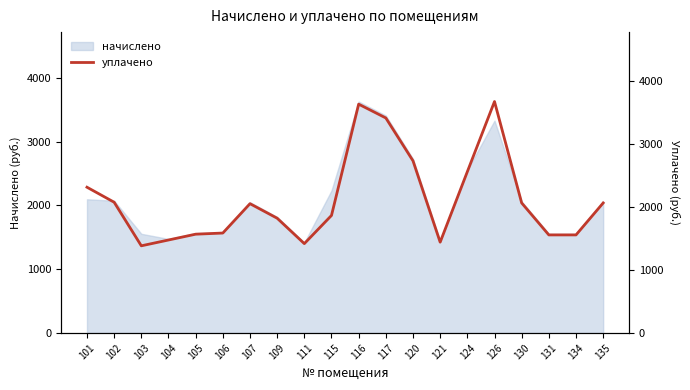

What is the difference between the values at 130 and 121?

622.1